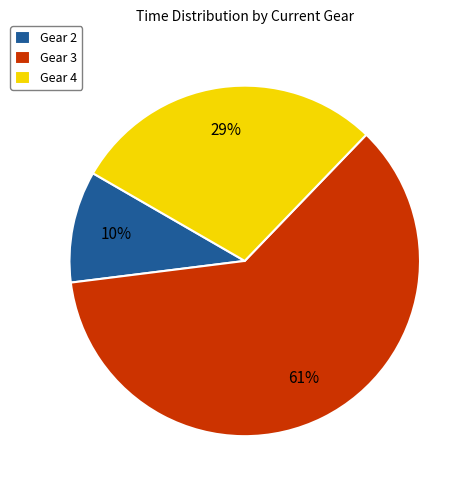

Does any single category account for the majority?

Yes